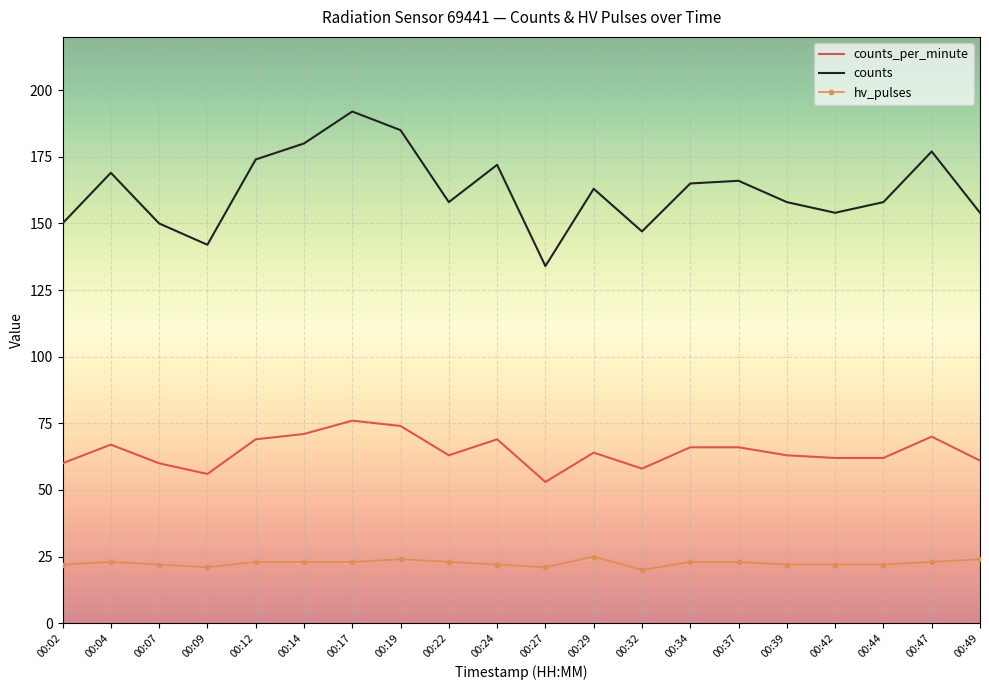

Which series has the largest range (max minus min)?

counts